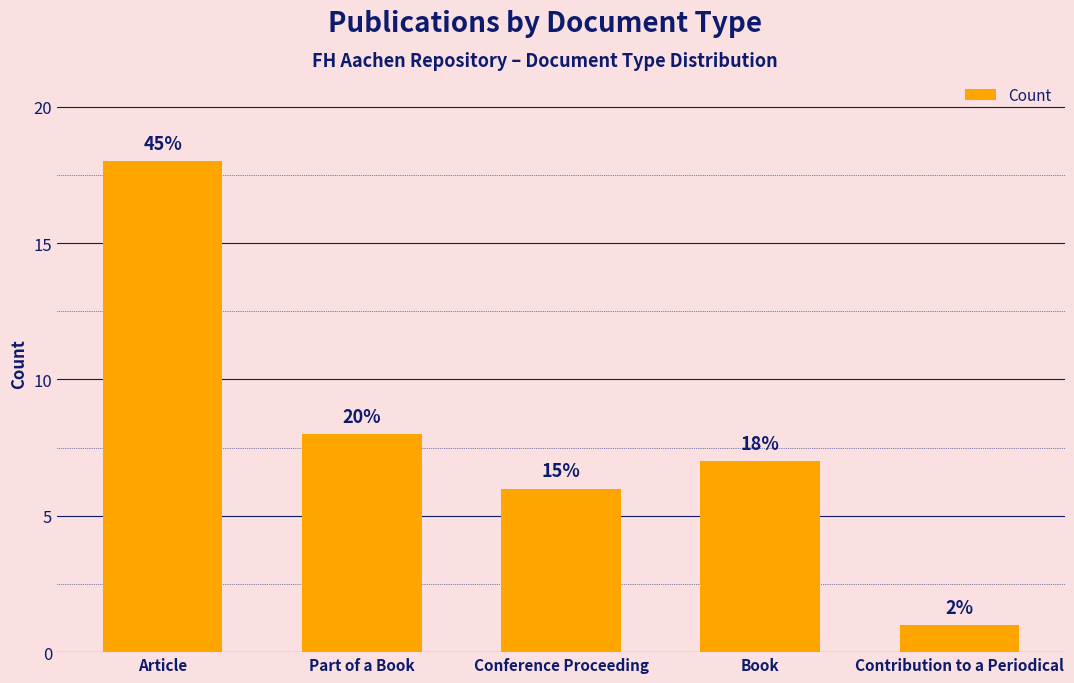

List the labels in order of value, largest first.

Article, Part of a Book, Book, Conference Proceeding, Contribution to a Periodical